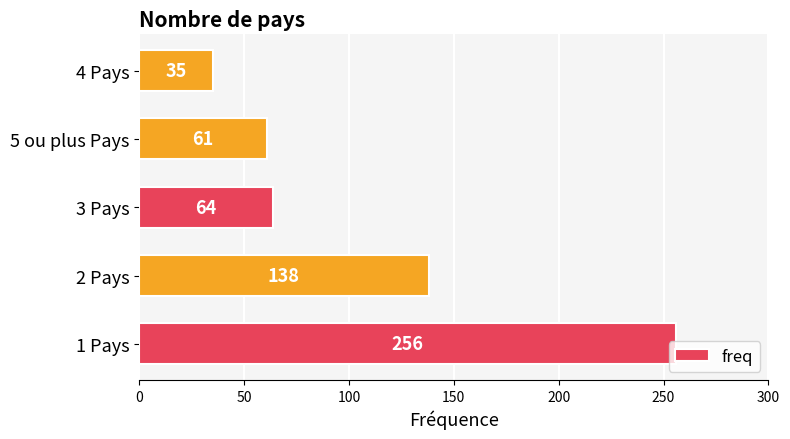

What is the change in value from 3 Pays to 4 Pays?

-29